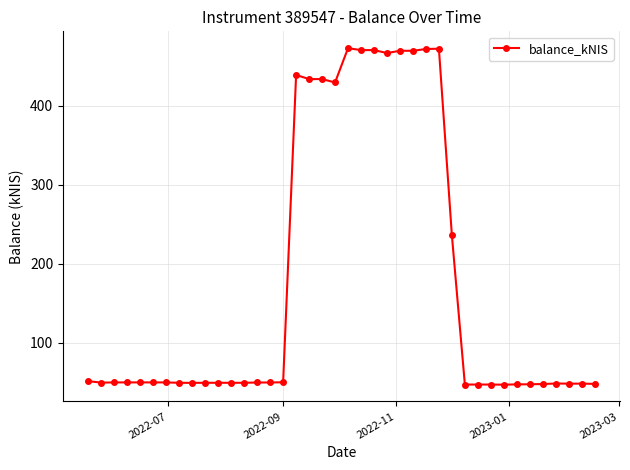

What is the average value?

176.3